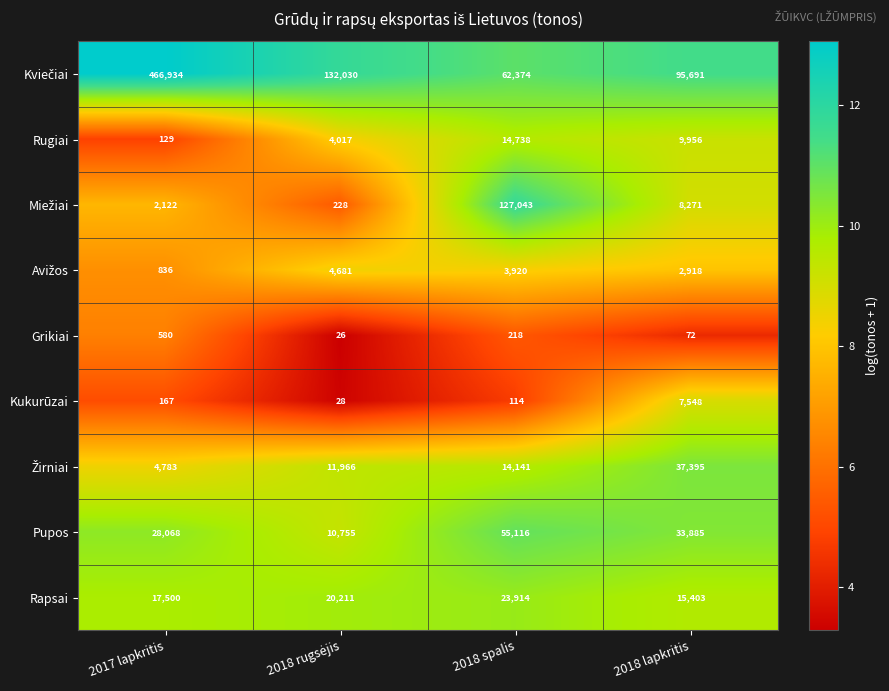

What is the difference between the Rapsai values at 2018 lapkritis and 2018 spalis?

8511